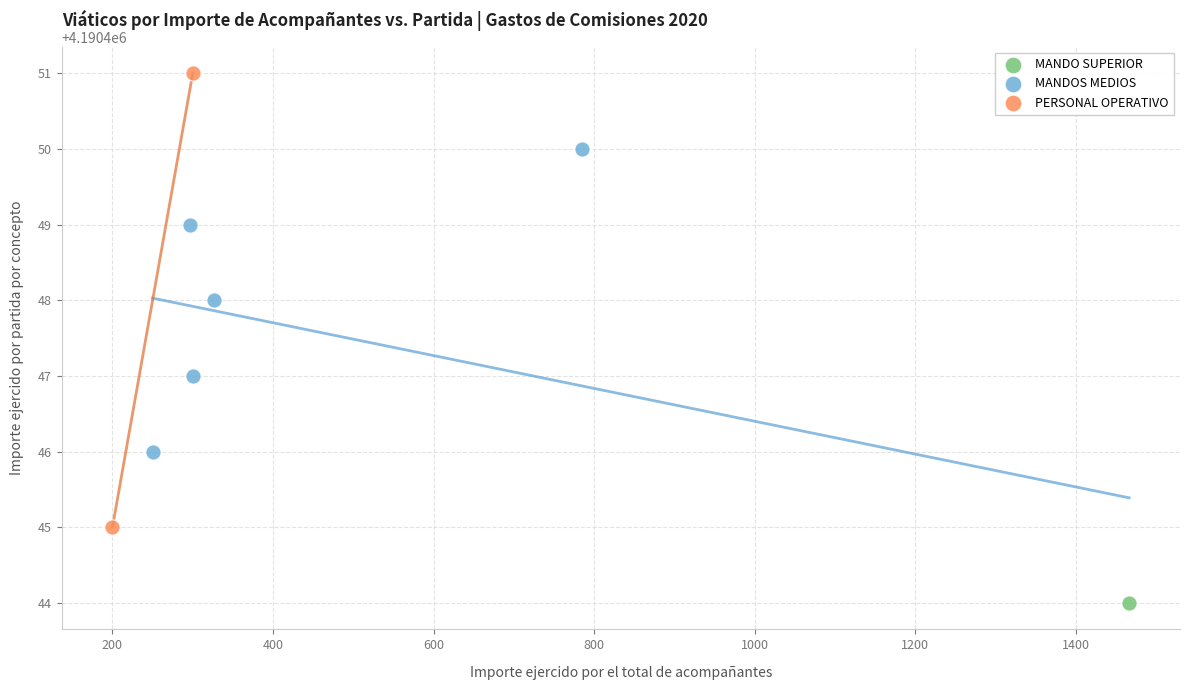

What are all the series names shown in the legend?

MANDO SUPERIOR, MANDOS MEDIOS, PERSONAL OPERATIVO